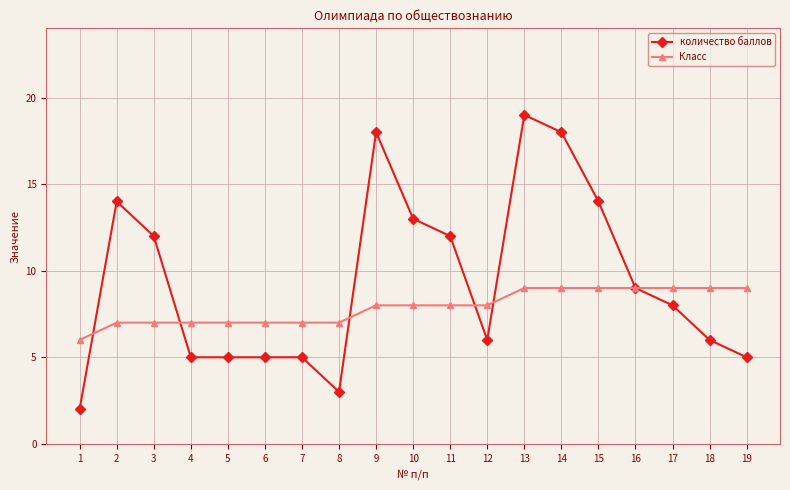

At which label is количество баллов closest to 10?

16